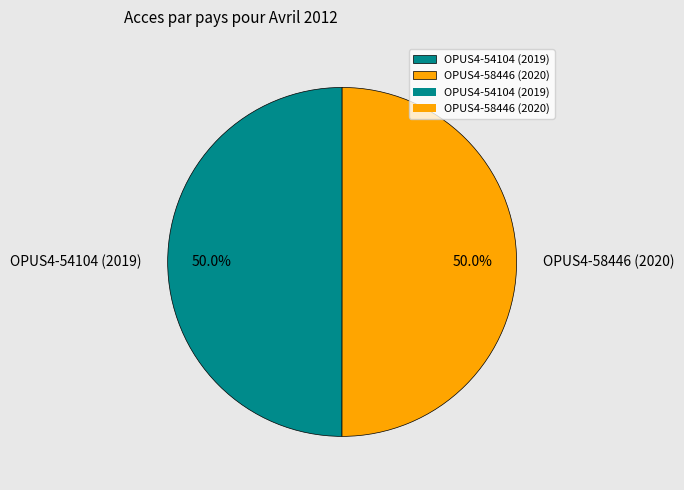

To the nearest percent, what portion does OPUS4-58446 (2020) represent?

50%